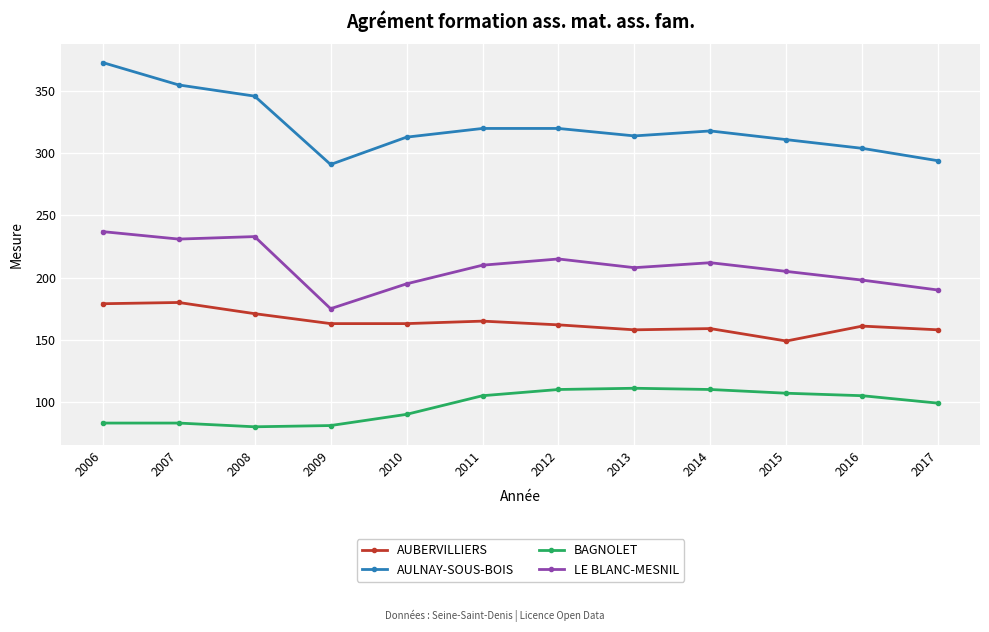

What is the sum of all AUBERVILLIERS values?

1968